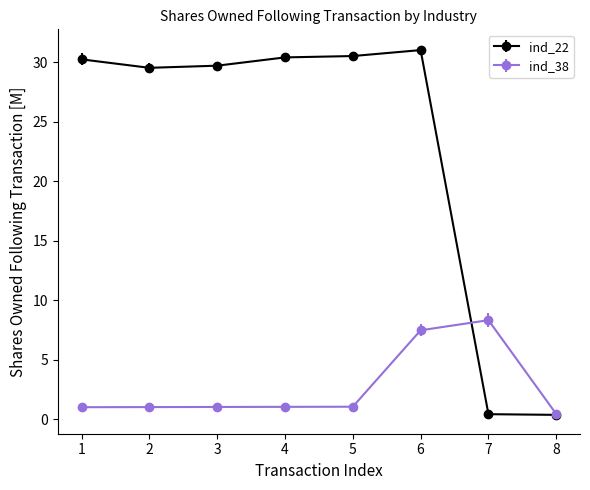

Which series has the largest total across all categories?

ind_22